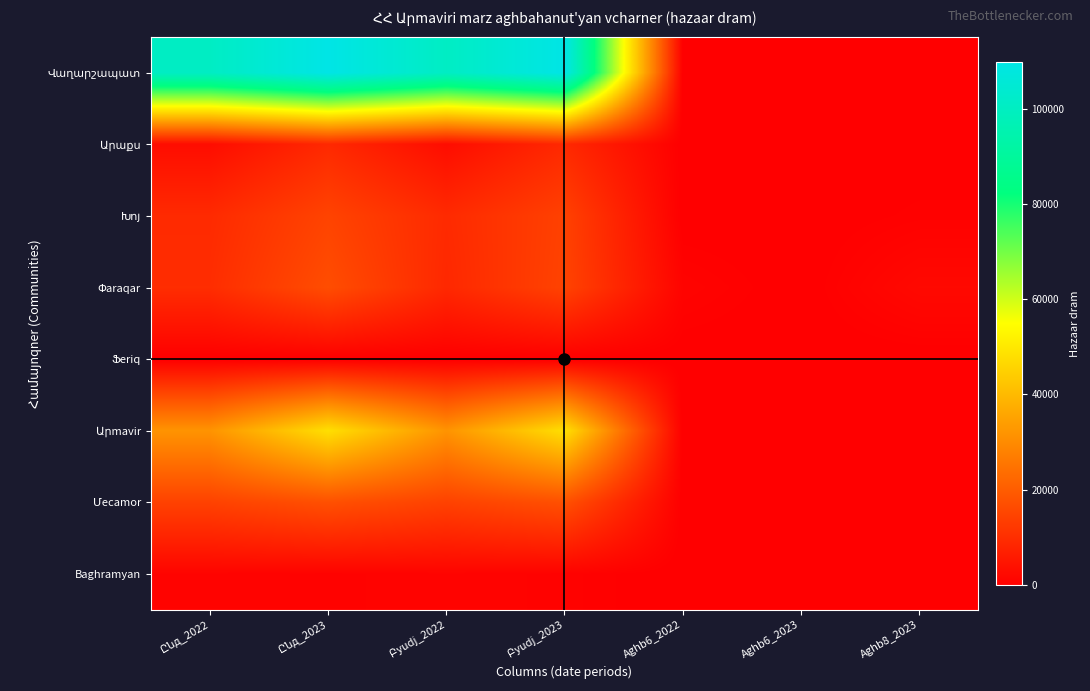

Where is Փaraqar nearest to the value 8398?

Բyudj_2022